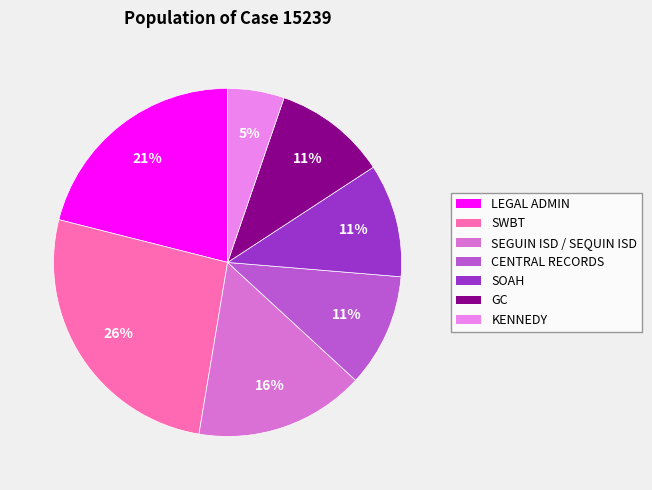

How many slices are in this pie chart?

7